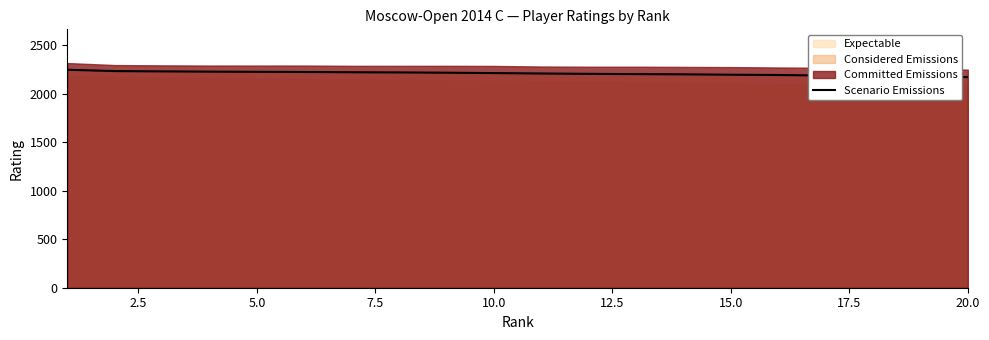

How many lines are shown in the chart?

1